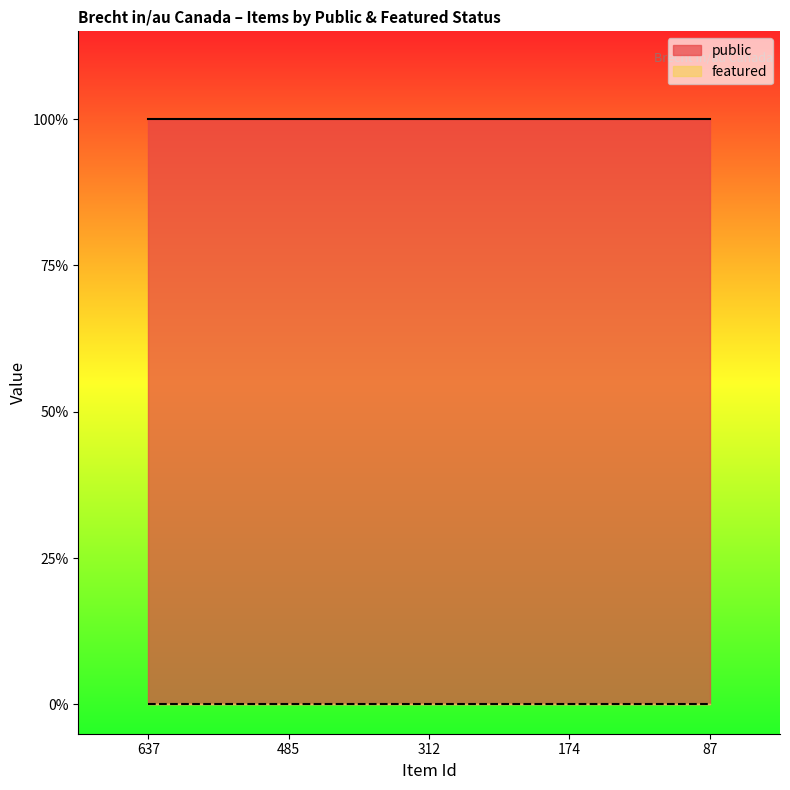

Reading left to right, list all the values displayed in this chart.

public: 1	1	1	1	1
featured: 0	0	0	0	0